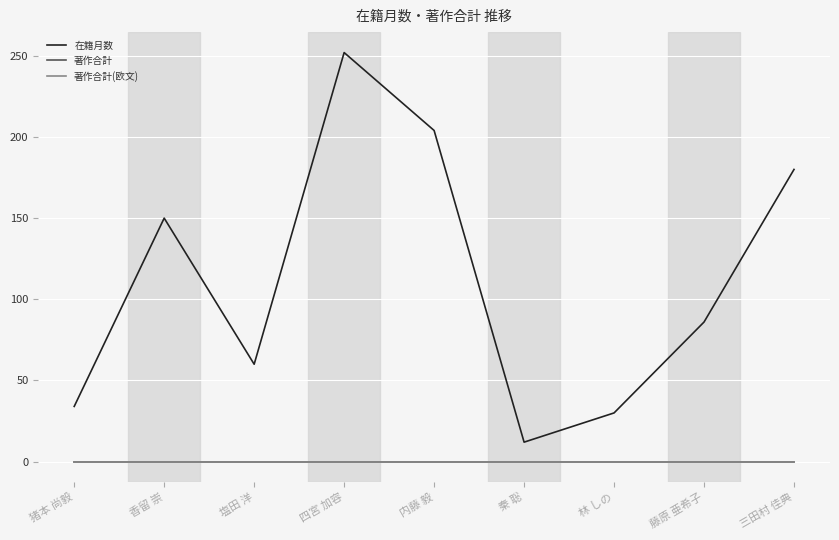

True or false: 在籍月数 has more than 2 points higher than both neighbors.

False